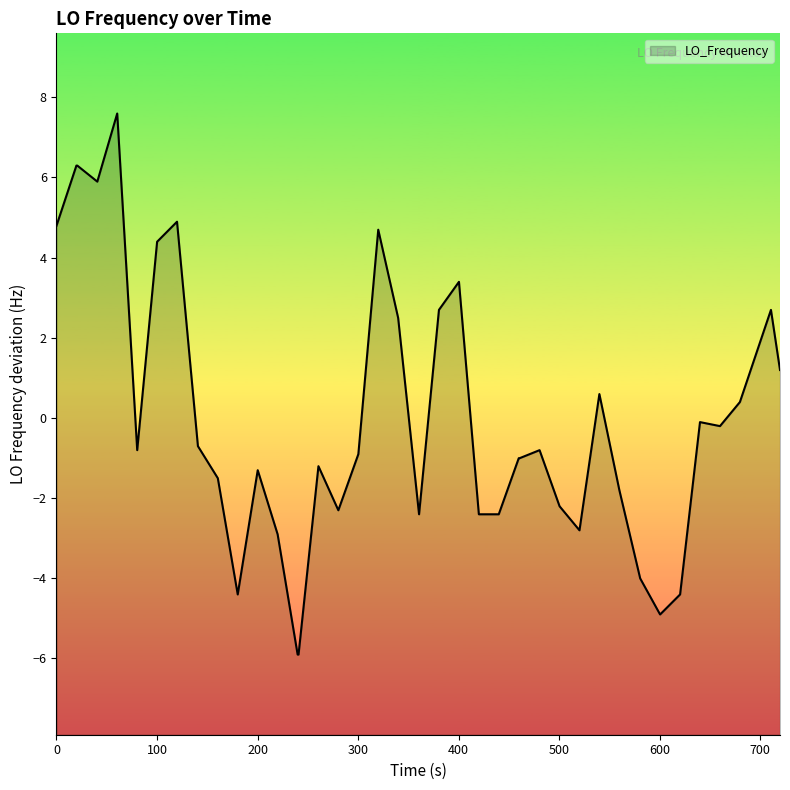

What is the greatest value displayed?

7.6